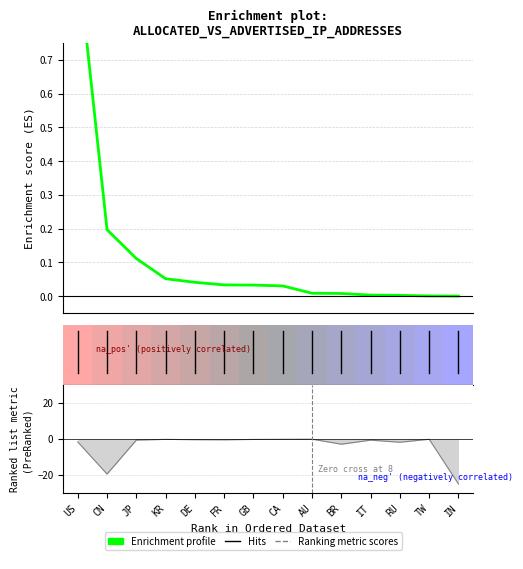

Rank the categories by value from highest to lowest.

US, CN, JP, KR, DE, FR, GB, CA, AU, BR, IT, RU, TW, IN